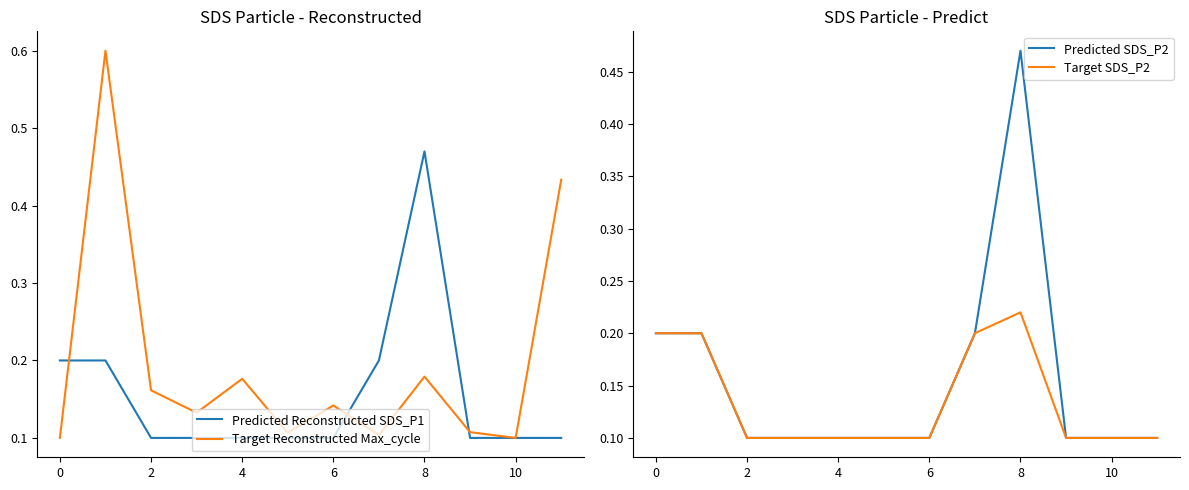

What is the lowest value of the Predicted Reconstructed SDS_P1 series?

0.1